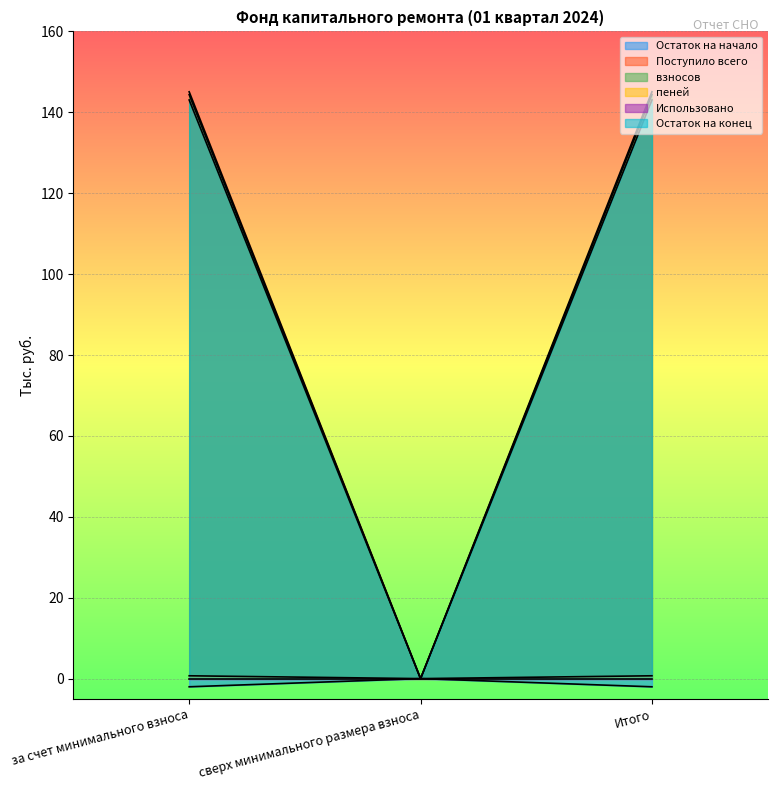

The value of взносов at Итого is 143.1. True or false?

True